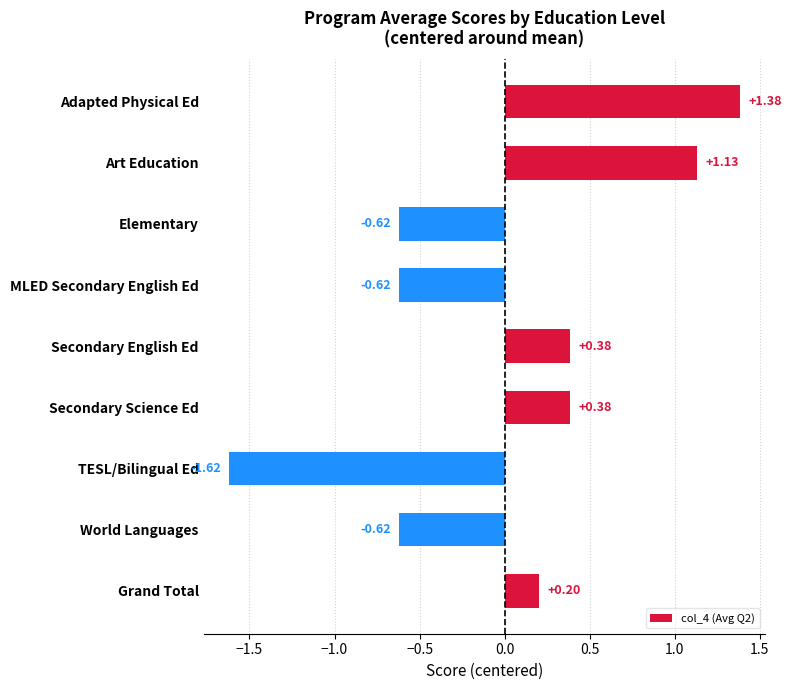

What is the label of the 9th bar from the top?

Grand Total